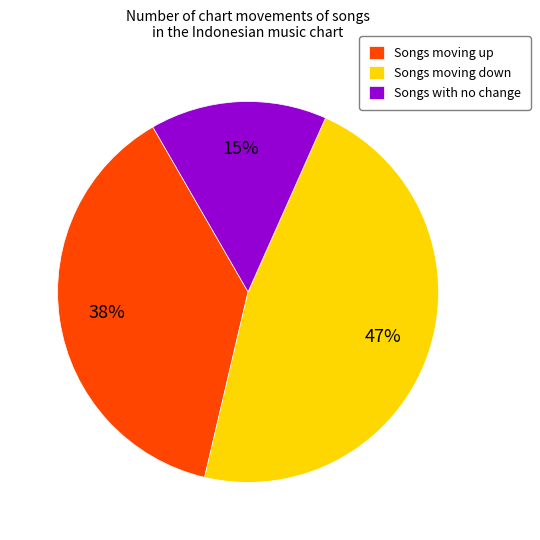

What is the smallest slice in the pie chart?

Songs with no change